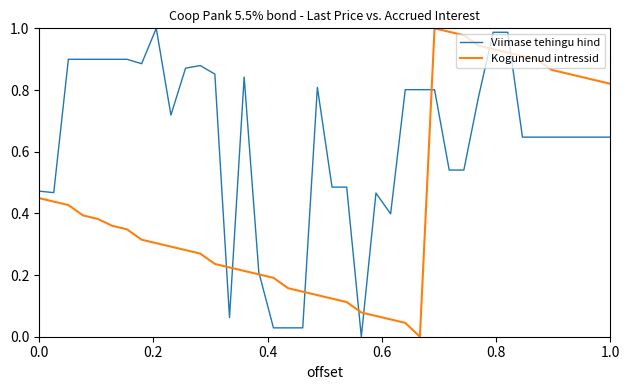

Which series has the largest total across all categories?

Viimase tehingu hind